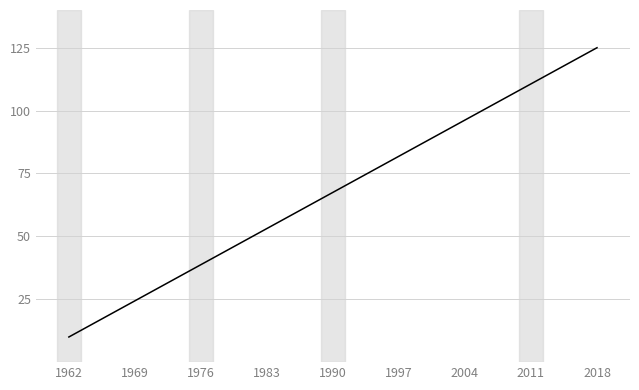

How many series are shown in this chart?

1